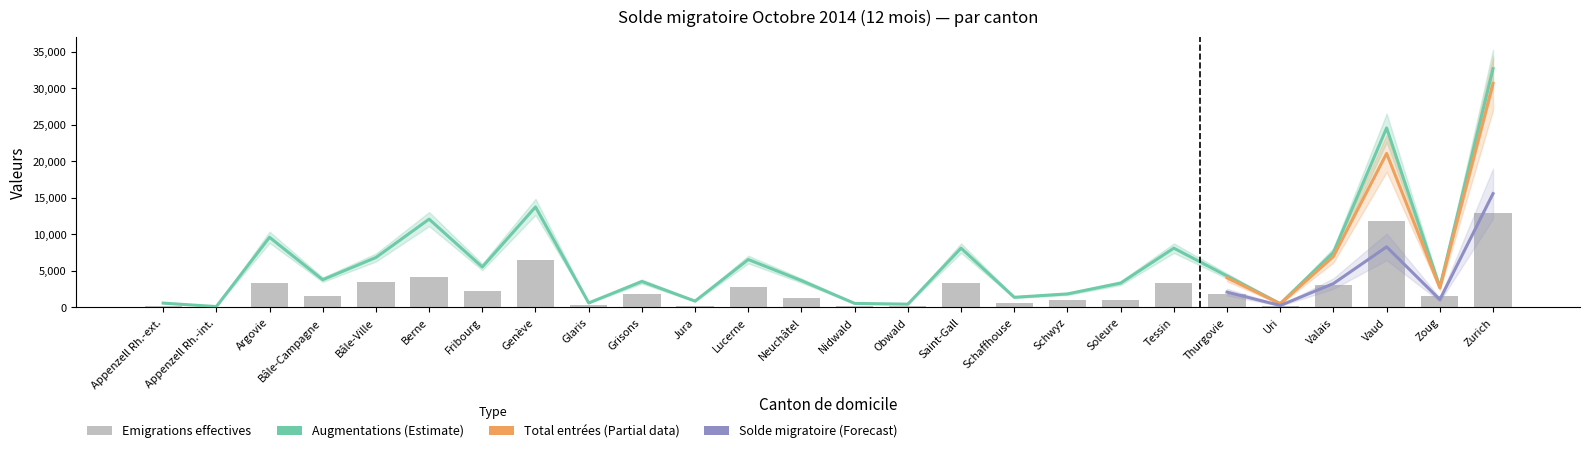

Which category has the highest value in the Diminutions series?

Zurich